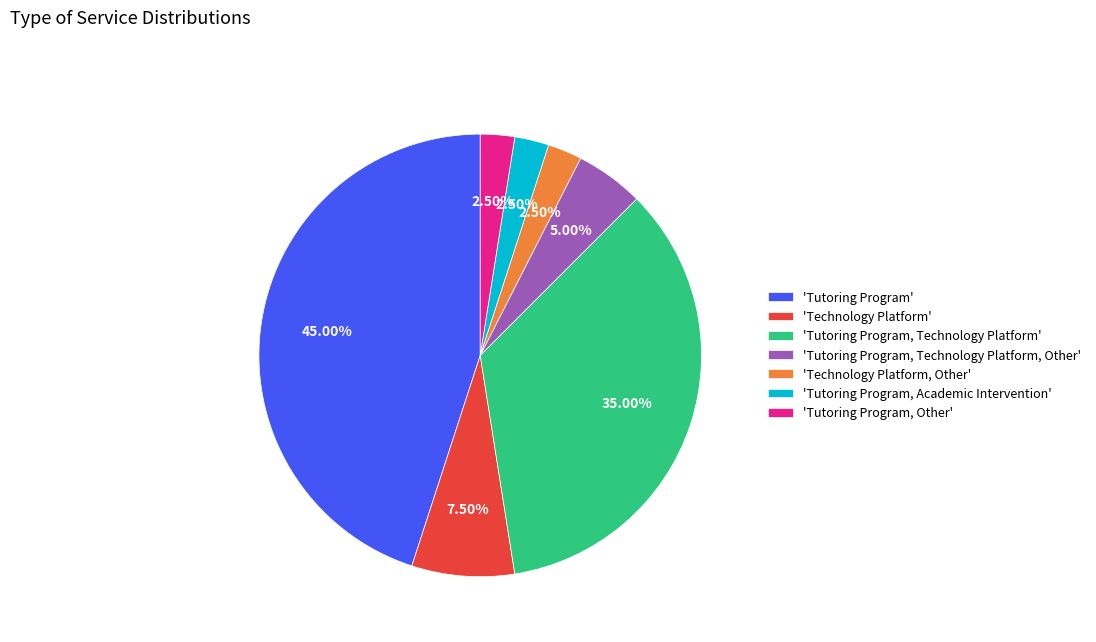

Which has a higher value, 'Tutoring Program, Technology Platform' or 'Technology Platform, Other'?

'Tutoring Program, Technology Platform'